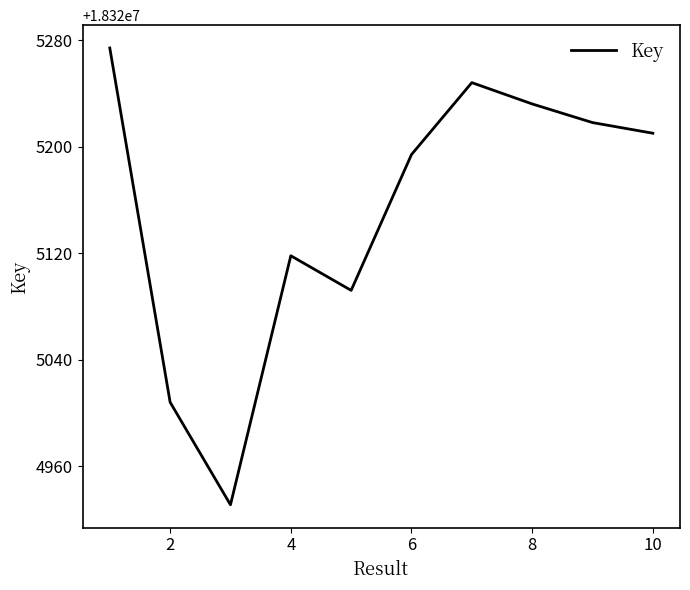

What is the sum of all values?

183251525